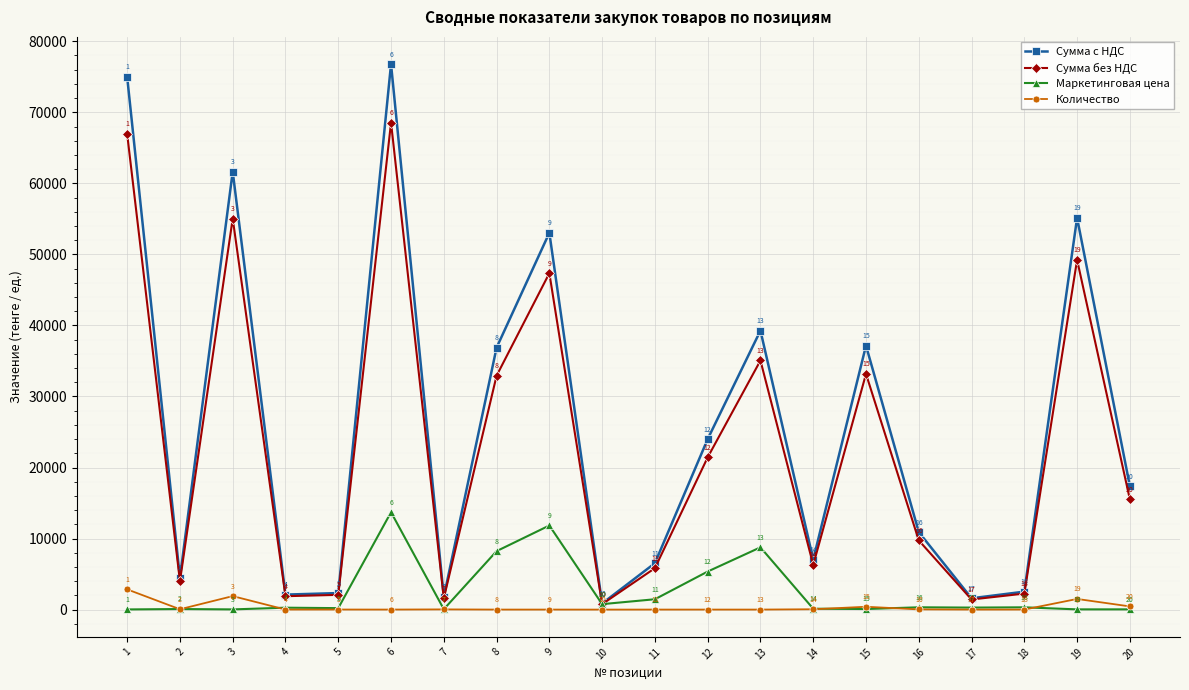

What is the sum of the Сумма с НДС values at 8 and 5?

39197.1